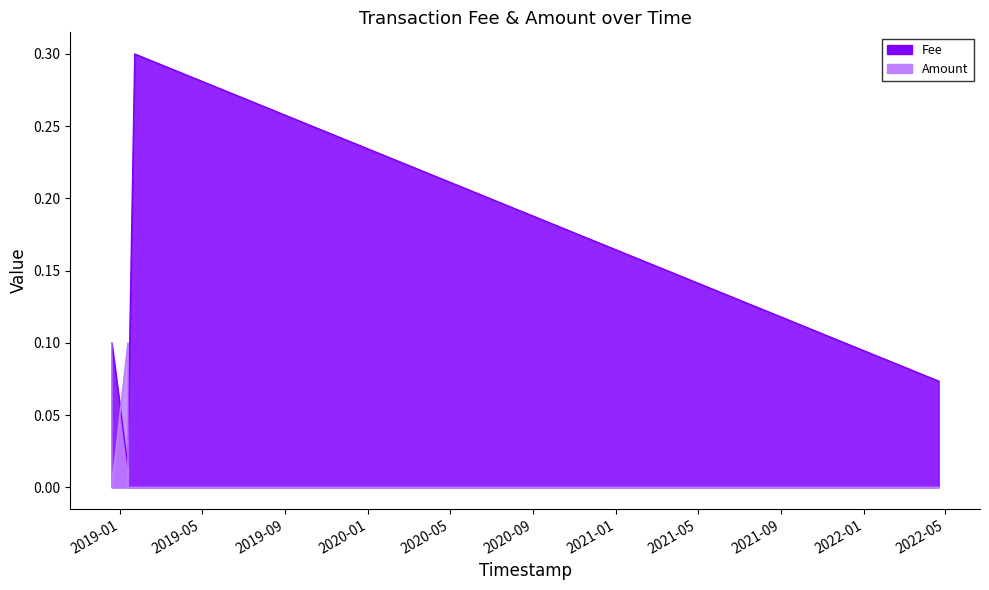

At which category does the chart reach its minimum across all series?

2019-01-22 13:14:29